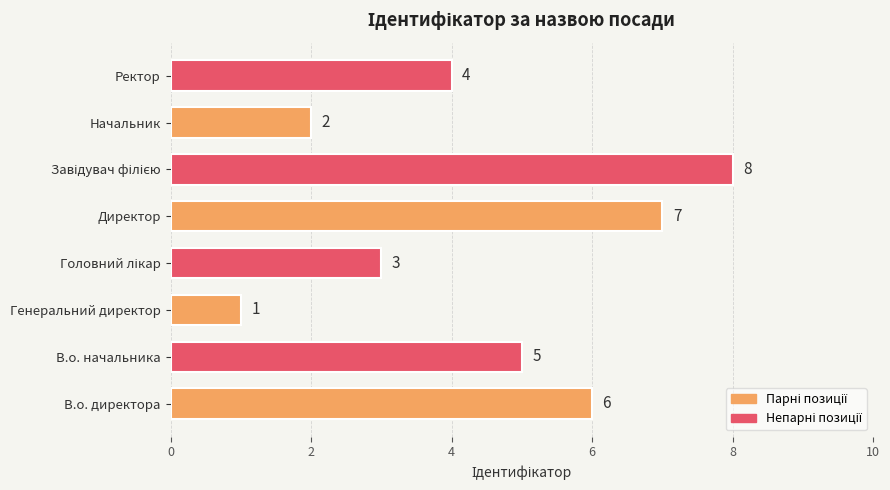

How many series are shown in this chart?

1